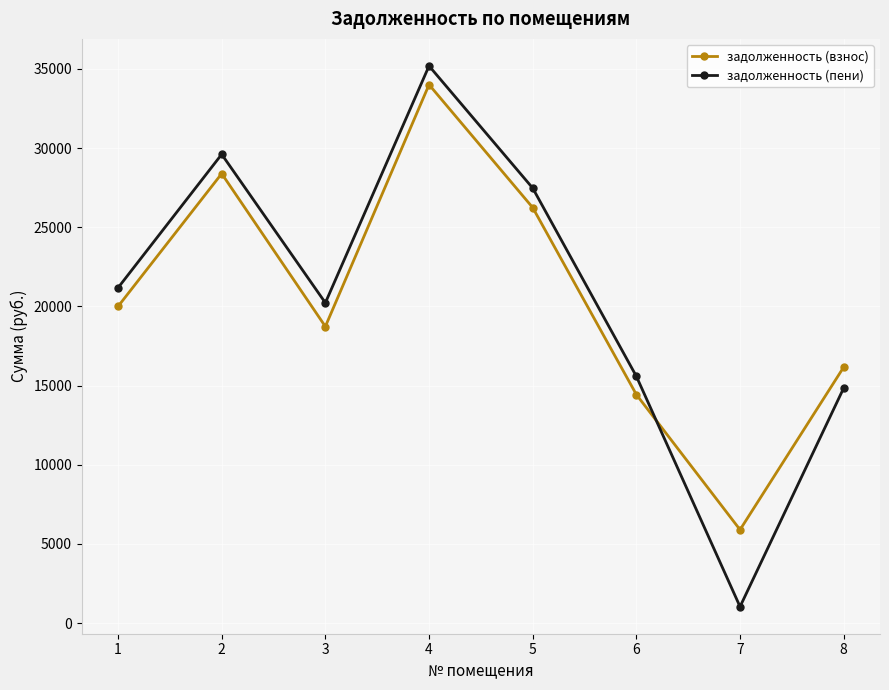

Where is the first local minimum for задолженность (взнос)?

3